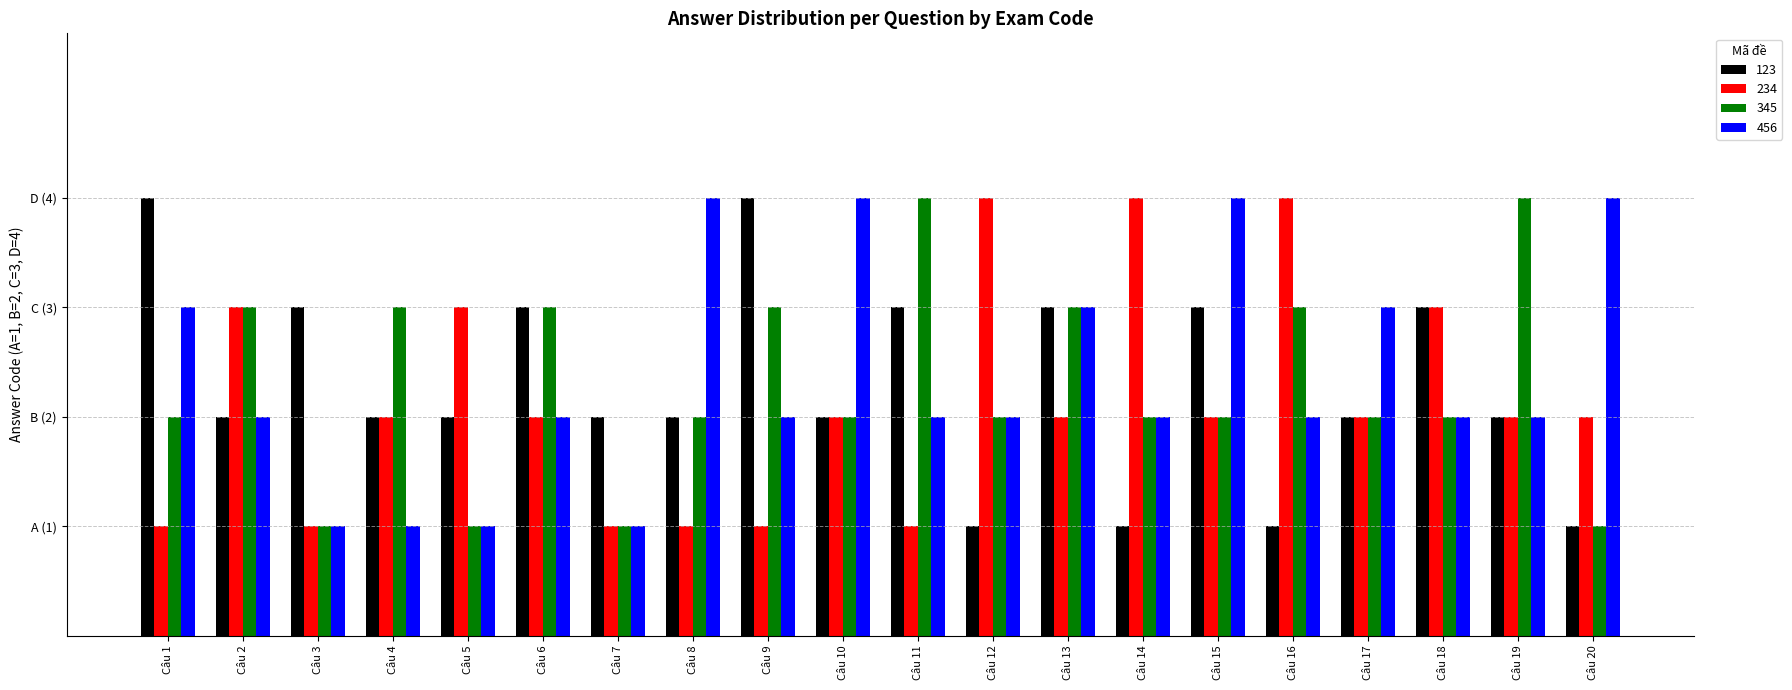

Are the bars grouped side by side (vs. stacked)?

Yes